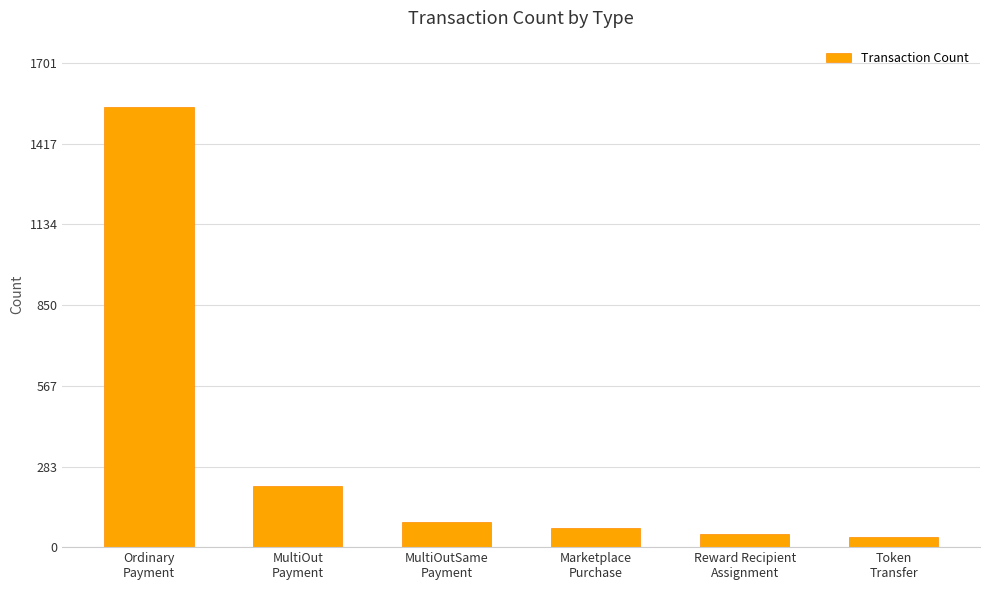

What is the value of the 6th bar from the left?

37